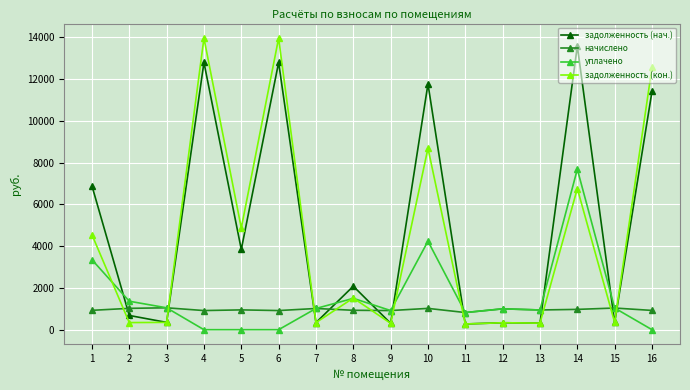

Where is the first local minimum for задолженность (нач.)?

3